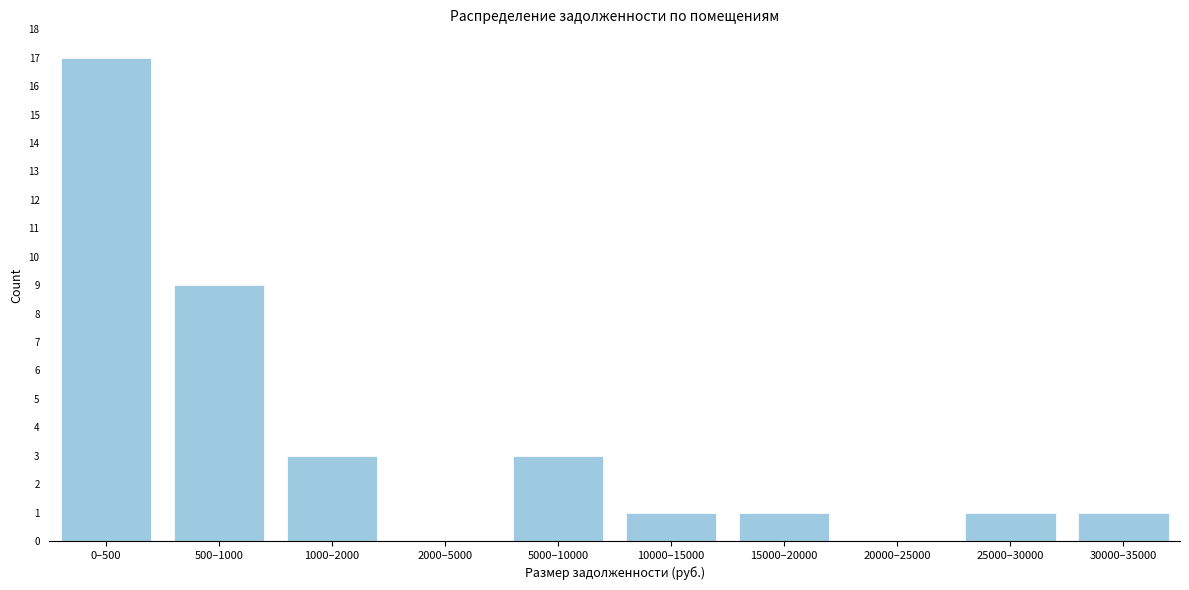

Reading left to right, what are all the values shown in this chart?

0–500=17	500–1000=9	1000–2000=3	2000–5000=0	5000–10000=3	10000–15000=1	15000–20000=1	20000–25000=0	25000–30000=1	30000–35000=1